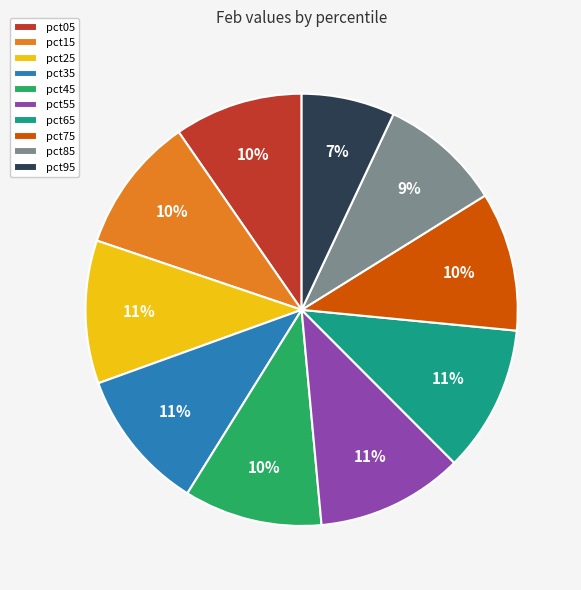

What is the smallest slice in the pie chart?

pct95